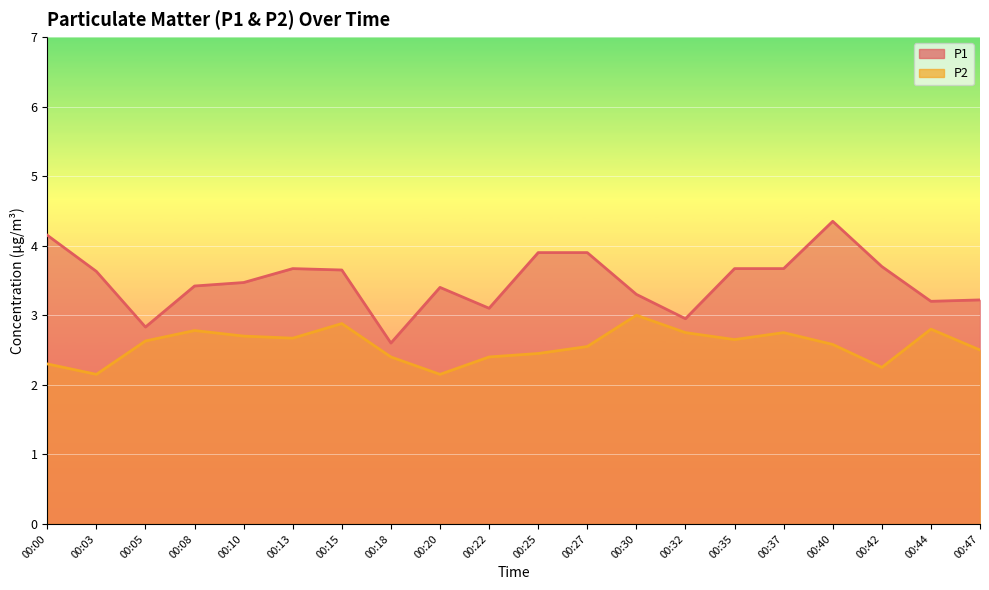

True or false: P1 and P2 intersect in this chart.

False